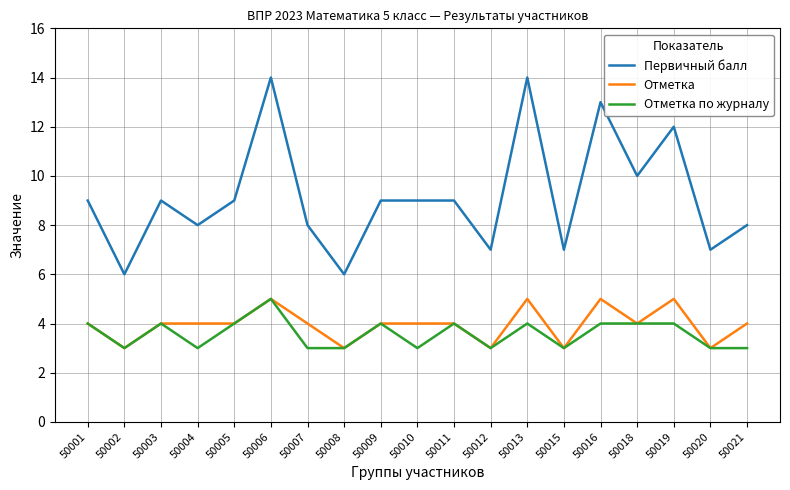

Between 50001 and 50002, which series saw the biggest shift?

Первичный балл